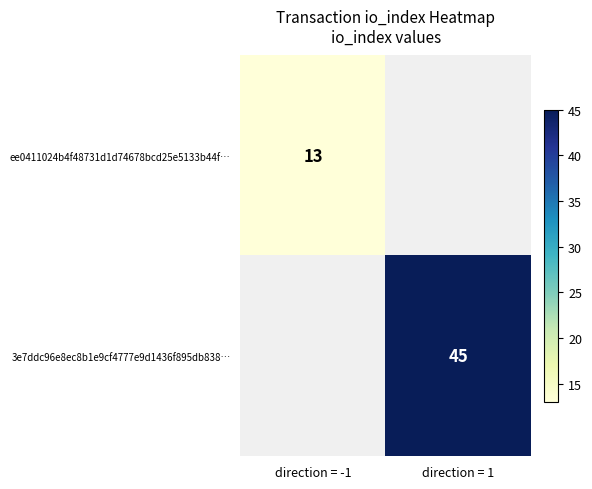

Is it true that 3e7ddc96e8ec8b1e9cf4777e9d1436f895db838… equals 45 at direction = 1?

True